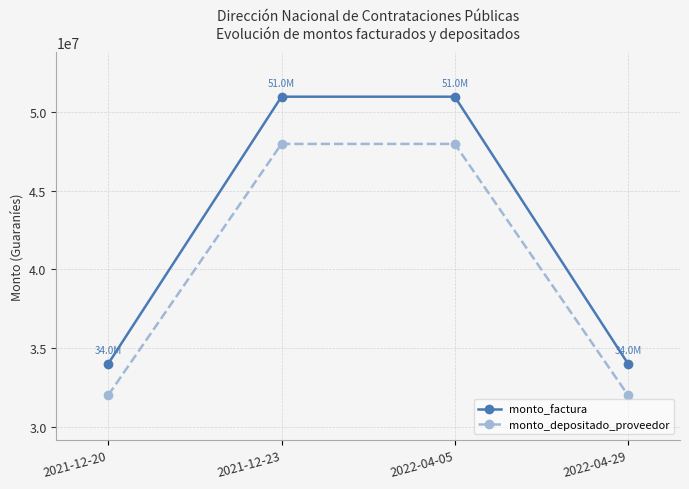

True or false: monto_depositado_proveedor and monto_factura intersect in this chart.

False